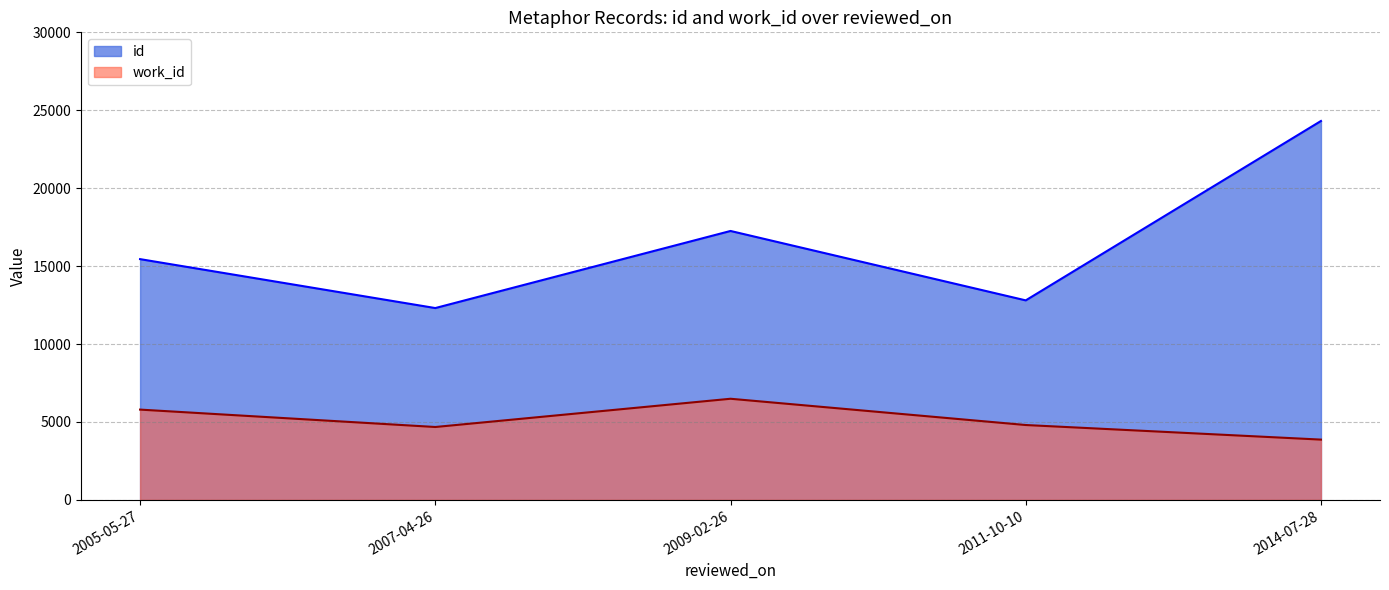

Reading left to right, list all the values displayed in this chart.

id: 2007-04-26=12307	2011-10-10=12800	2005-05-27=15447	2009-02-26=17254	2014-07-28=24311
work_id: 2007-04-26=4675	2011-10-10=4802	2005-05-27=5791	2009-02-26=6487	2014-07-28=3866